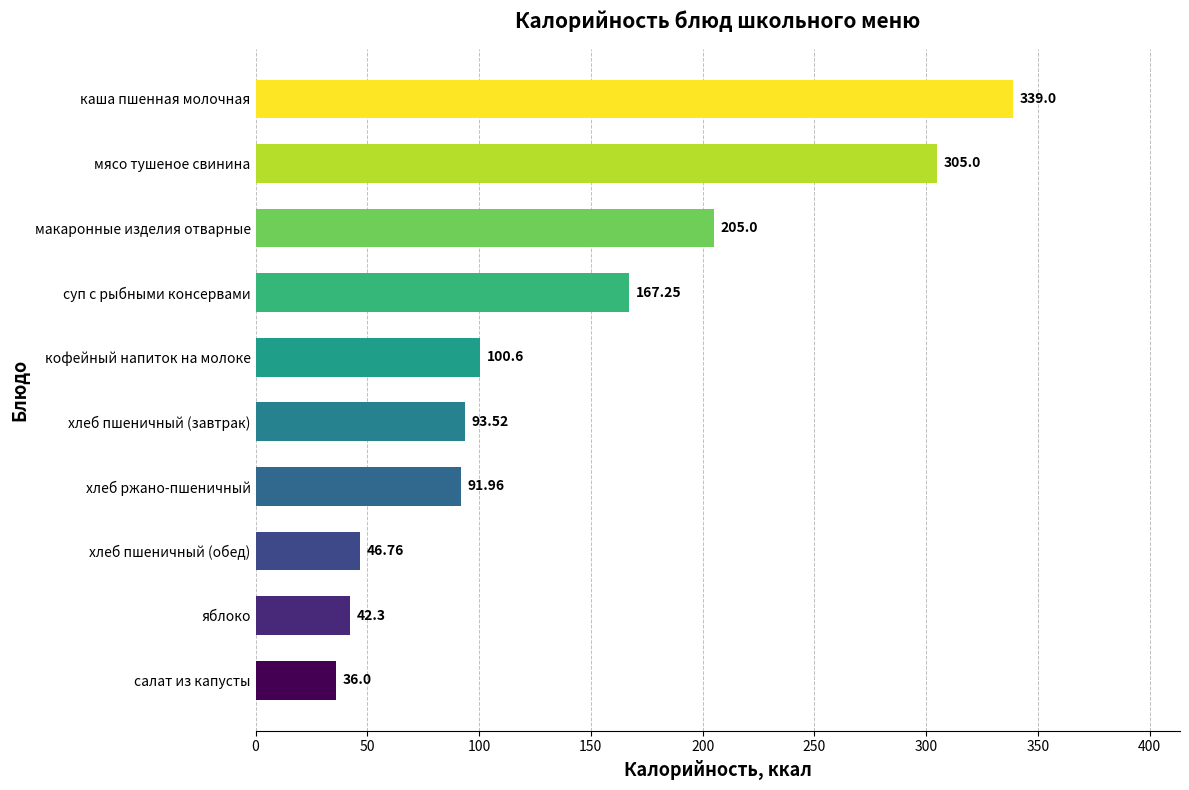

List the labels in order of value, smallest first.

салат из капусты, яблоко, хлеб пшеничный (обед), хлеб ржано-пшеничный, хлеб пшеничный (завтрак), кофейный напиток на молоке, суп с рыбными консервами, макаронные изделия отварные, мясо тушеное свинина, каша пшенная молочная